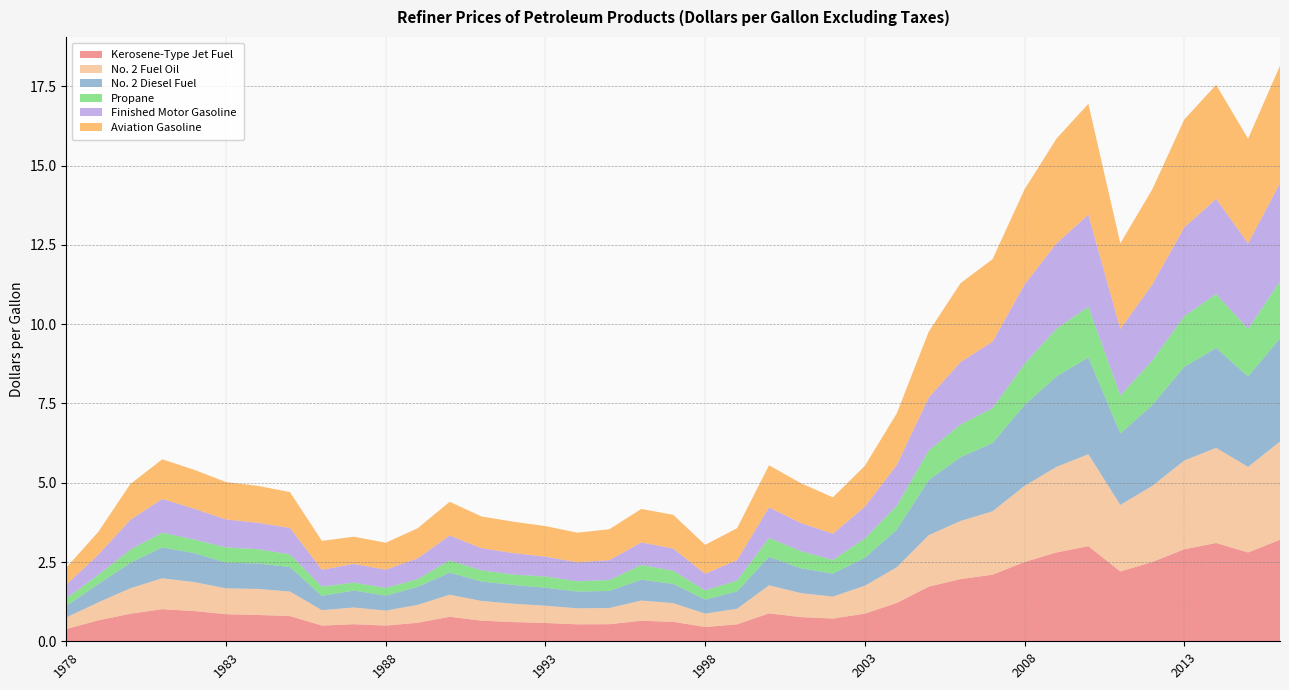

Reading right to left, what are all the values shown in this chart?

Kerosene-Type Jet Fuel: 2016=3.2	2015=2.8	2014=3.1	2013=2.9	2012=2.5	2011=2.2	2010=3.0	2009=2.8	2008=2.5	2007=2.1	2006=2.0	2005=1.7	2004=1.2	2003=0.9	2002=0.7	2001=0.8	2000=0.9	1999=0.5	1998=0.5	1997=0.6	1996=0.6	1995=0.5	1994=0.5	1993=0.6	1992=0.6	1991=0.7	1990=0.8	1989=0.6	1988=0.5	1987=0.5	1986=0.5	1985=0.8	1984=0.8	1983=0.9	1982=1.0	1981=1.0	1980=0.9	1979=0.7	1978=0.4
No. 2 Fuel Oil: 2016=3.1	2015=2.7	2014=3.0	2013=2.8	2012=2.4	2011=2.1	2010=2.9	2009=2.7	2008=2.4	2007=2.0	2006=1.8	2005=1.6	2004=1.1	2003=0.9	2002=0.7	2001=0.8	2000=0.9	1999=0.5	1998=0.4	1997=0.6	1996=0.6	1995=0.5	1994=0.5	1993=0.5	1992=0.6	1991=0.6	1990=0.7	1989=0.6	1988=0.5	1987=0.5	1986=0.5	1985=0.8	1984=0.8	1983=0.8	1982=0.9	1981=1.0	1980=0.8	1979=0.6	1978=0.4
No. 2 Diesel Fuel: 2016=3.2	2015=2.9	2014=3.1	2013=3.0	2012=2.5	2011=2.2	2010=3.0	2009=2.9	2008=2.5	2007=2.1	2006=2.0	2005=1.7	2004=1.2	2003=0.9	2002=0.7	2001=0.8	2000=0.9	1999=0.5	1998=0.4	1997=0.6	1996=0.7	1995=0.5	1994=0.5	1993=0.6	1992=0.6	1991=0.6	1990=0.7	1989=0.6	1988=0.5	1987=0.5	1986=0.5	1985=0.8	1984=0.8	1983=0.8	1982=0.9	1981=1.0	1980=0.8	1979=0.6	1978=0.4
Propane: 2016=1.8	2015=1.5	2014=1.7	2013=1.6	2012=1.4	2011=1.2	2010=1.6	2009=1.5	2008=1.3	2007=1.1	2006=1.0	2005=0.9	2004=0.8	2003=0.6	2002=0.4	2001=0.5	2000=0.6	1999=0.3	1998=0.3	1997=0.4	1996=0.5	1995=0.3	1994=0.3	1993=0.4	1992=0.3	1991=0.3	1990=0.4	1989=0.2	1988=0.2	1987=0.3	1986=0.3	1985=0.4	1984=0.5	1983=0.5	1982=0.4	1981=0.5	1980=0.4	1979=0.3	1978=0.2
Finished Motor Gasoline: 2016=3.1	2015=2.7	2014=3.0	2013=2.8	2012=2.4	2011=2.1	2010=2.9	2009=2.7	2008=2.5	2007=2.1	2006=2.0	2005=1.7	2004=1.3	2003=1.0	2002=0.8	2001=0.9	2000=1.0	1999=0.6	1998=0.5	1997=0.7	1996=0.7	1995=0.6	1994=0.6	1993=0.6	1992=0.7	1991=0.7	1990=0.8	1989=0.7	1988=0.6	1987=0.6	1986=0.5	1985=0.8	1984=0.8	1983=0.9	1982=1.0	1981=1.1	1980=0.9	1979=0.6	1978=0.4
Aviation Gasoline: 2016=3.7	2015=3.3	2014=3.6	2013=3.4	2012=3.0	2011=2.7	2010=3.5	2009=3.3	2008=3.0	2007=2.6	2006=2.5	2005=2.1	2004=1.6	2003=1.3	2002=1.1	2001=1.3	2000=1.3	1999=1.0	1998=0.9	1997=1.1	1996=1.1	1995=1.0	1994=0.9	1993=1.0	1992=1.0	1991=1.0	1990=1.1	1989=0.9	1988=0.8	1987=0.9	1986=0.9	1985=1.1	1984=1.2	1983=1.2	1982=1.2	1981=1.2	1980=1.1	1979=0.7	1978=0.5